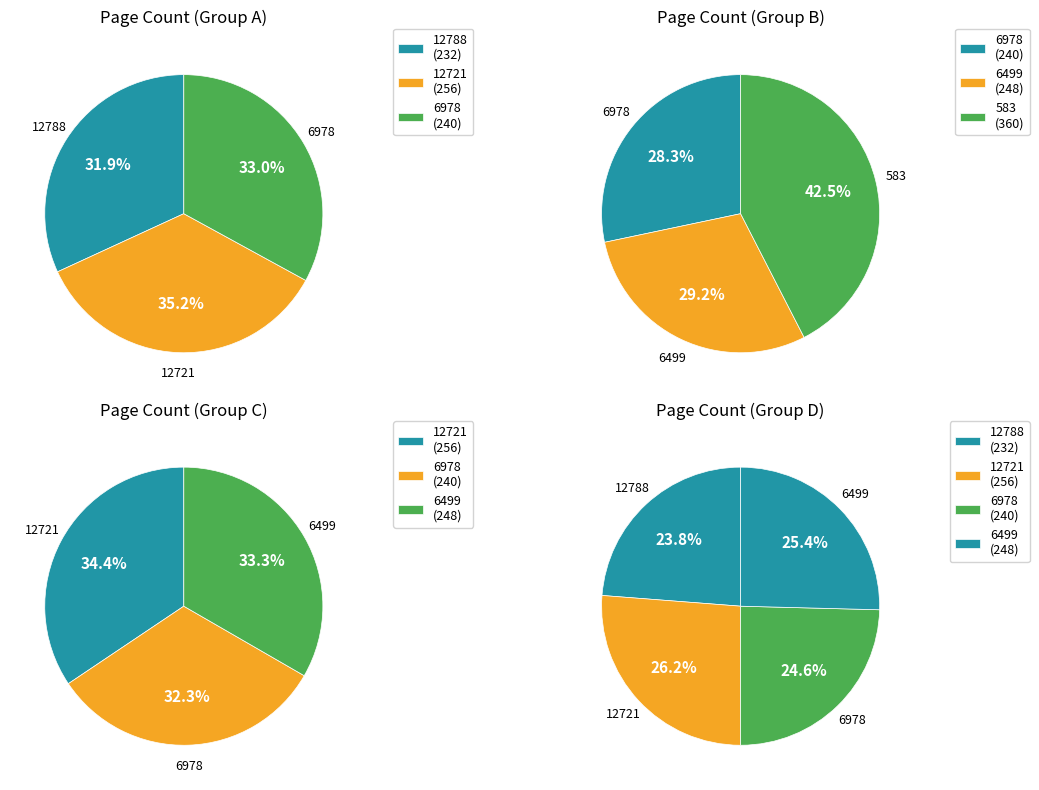

Does 583 represent more than half of the total?

No